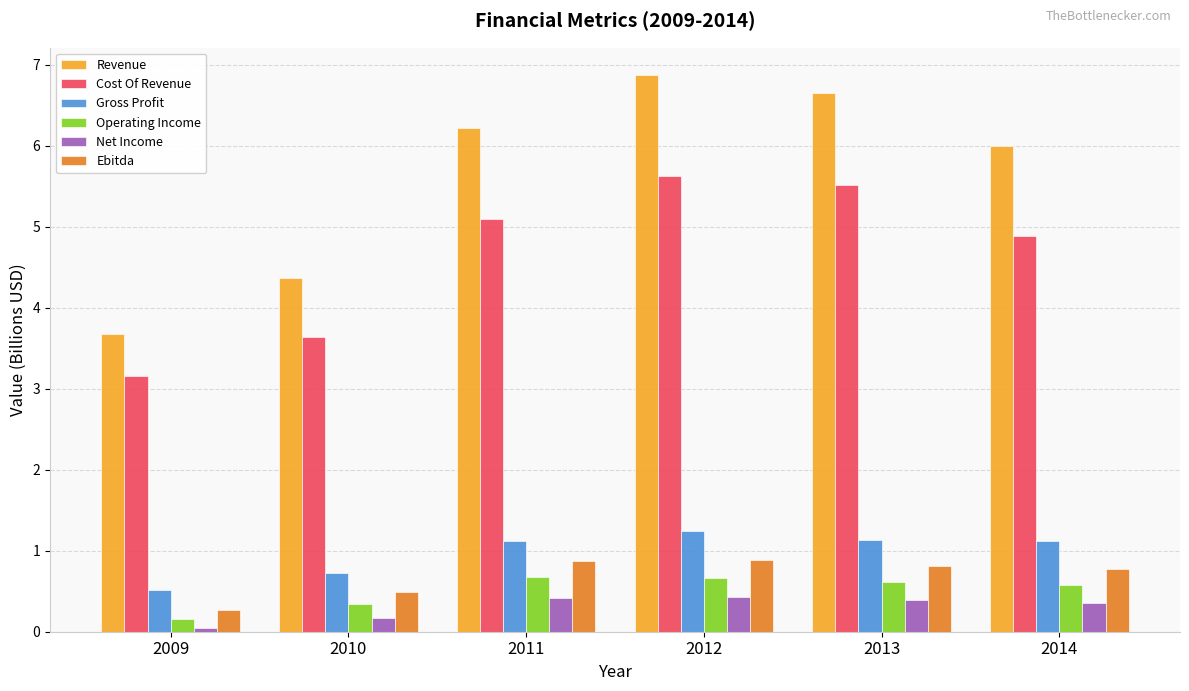

Which series has the widest spread of values?

Revenue